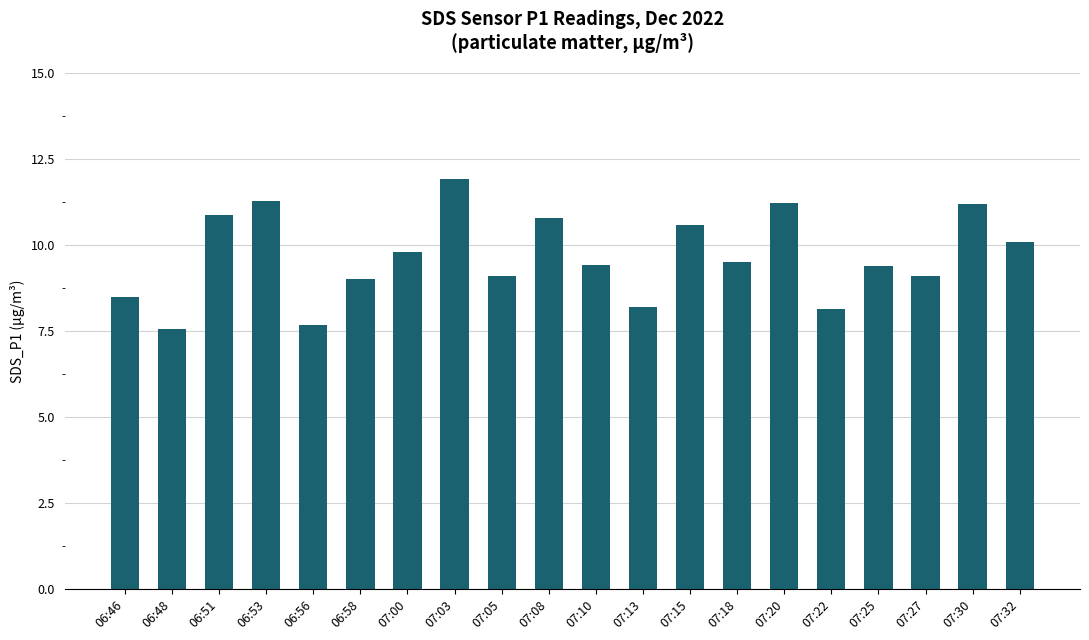

What is the difference between the maximum and minimum values?

4.4